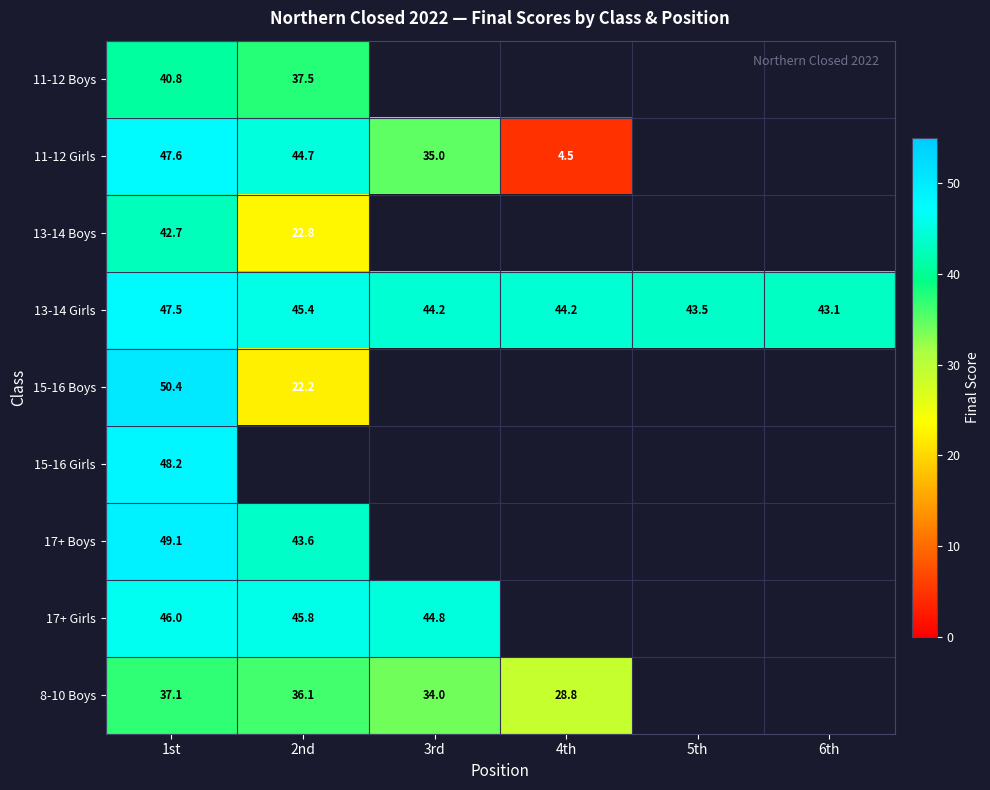

What is the greatest value displayed?

50.4